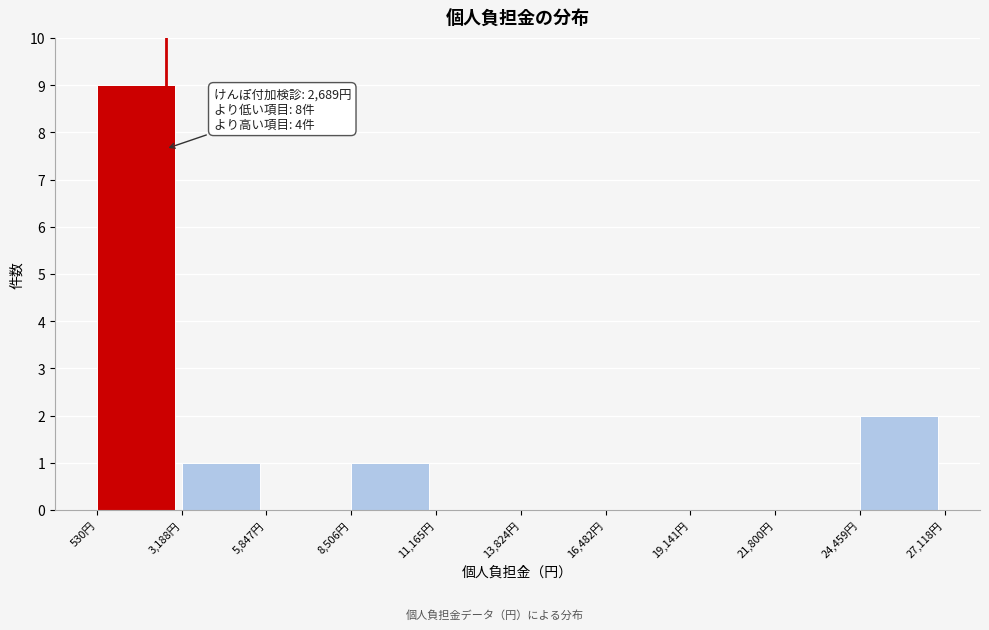

Over which range of the x-axis is the bar tallest?

500 to 3000